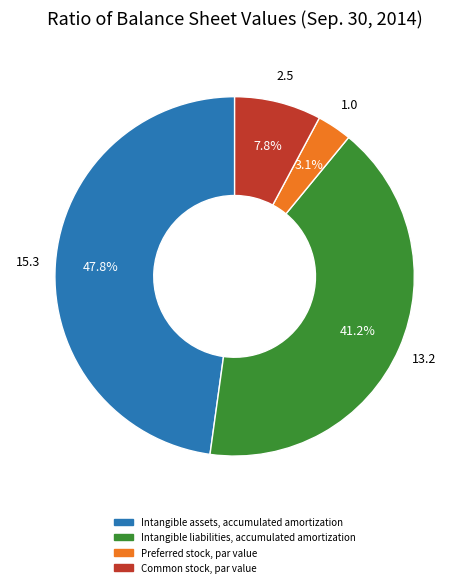

Which category has the smallest portion of the pie?

Preferred stock, par value